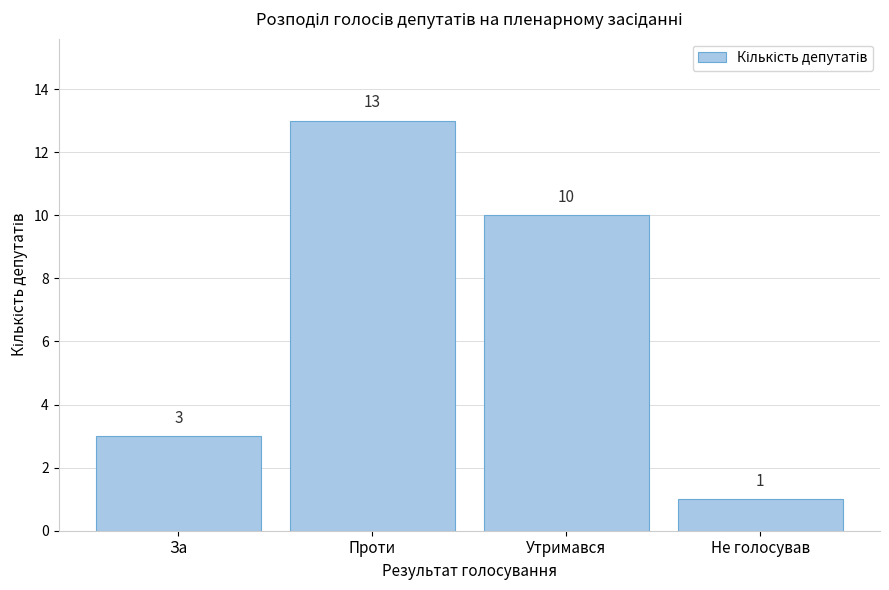

Reading right to left, what are all the values shown in this chart?

1	10	13	3